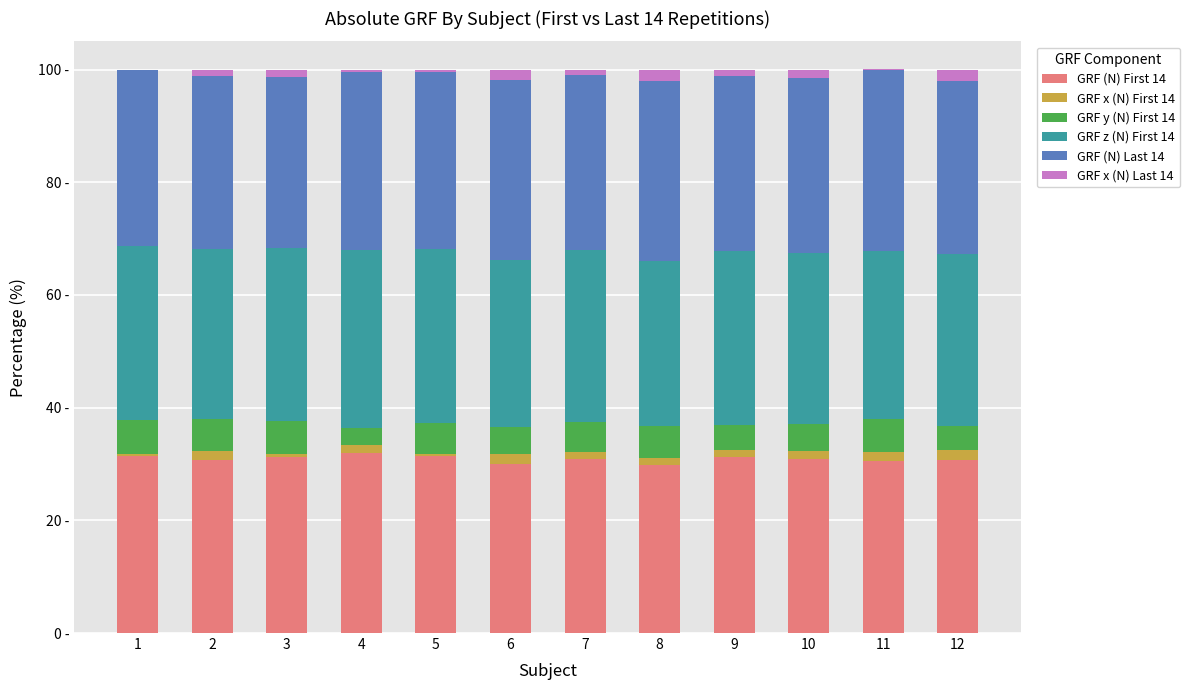

The value of GRF (N) First 14 at 1 is 7.6. True or false?

False